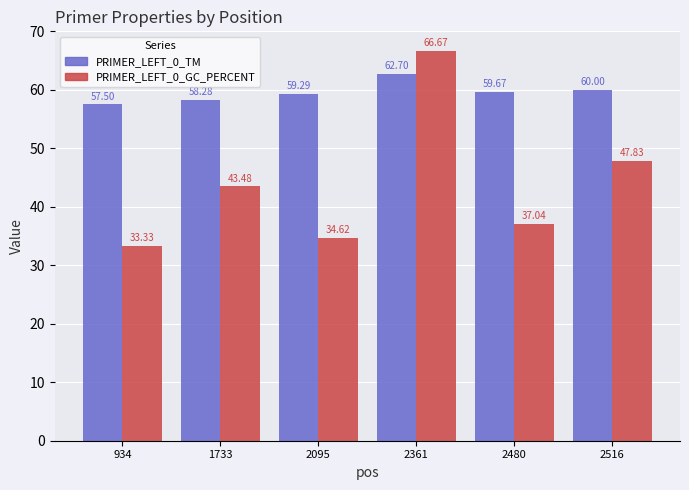

What is the maximum value for PRIMER_LEFT_0_GC_PERCENT?

66.7